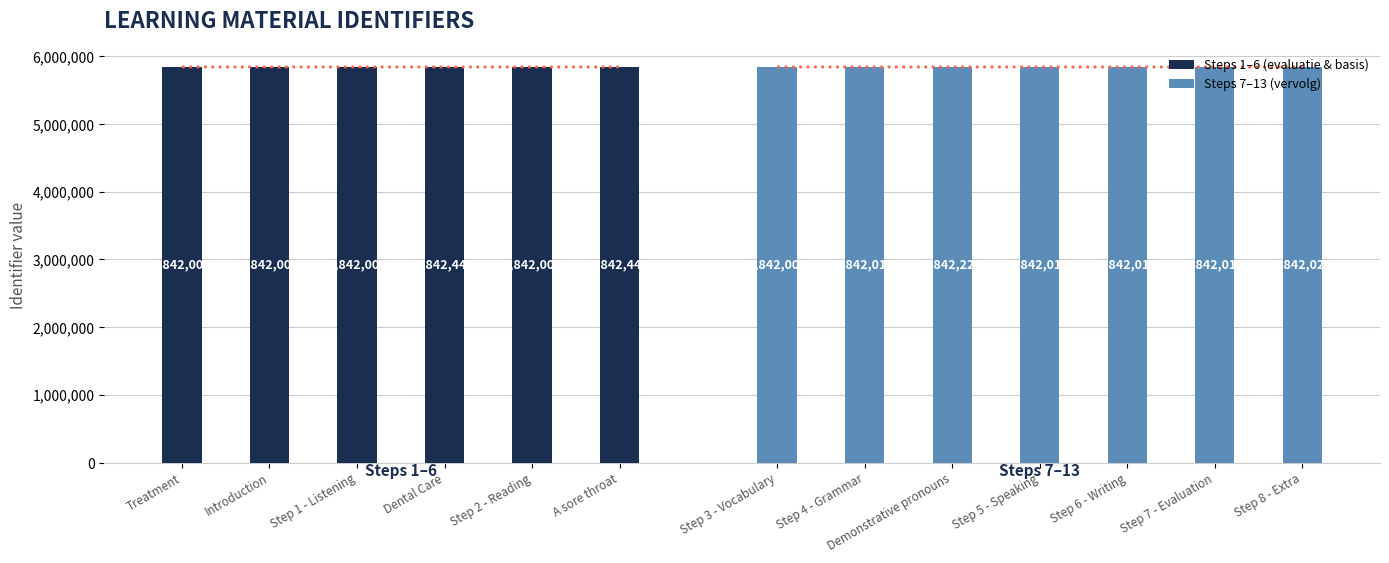

The chart shows a value of 2500097 at Dental Care. True or false?

False